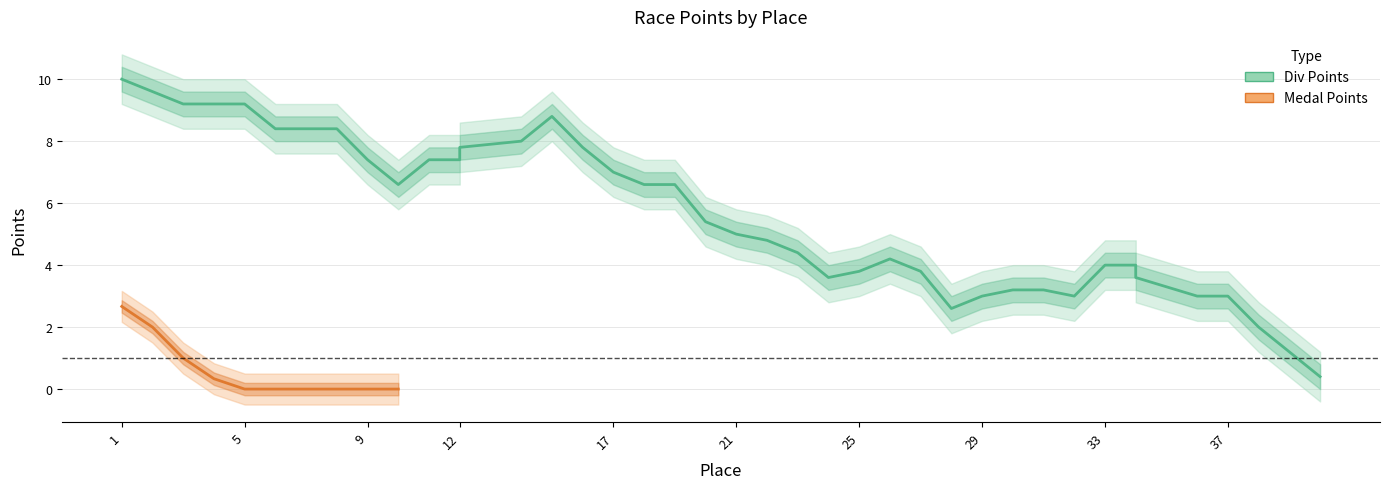

What is the highest value of the Medal Points series?

3